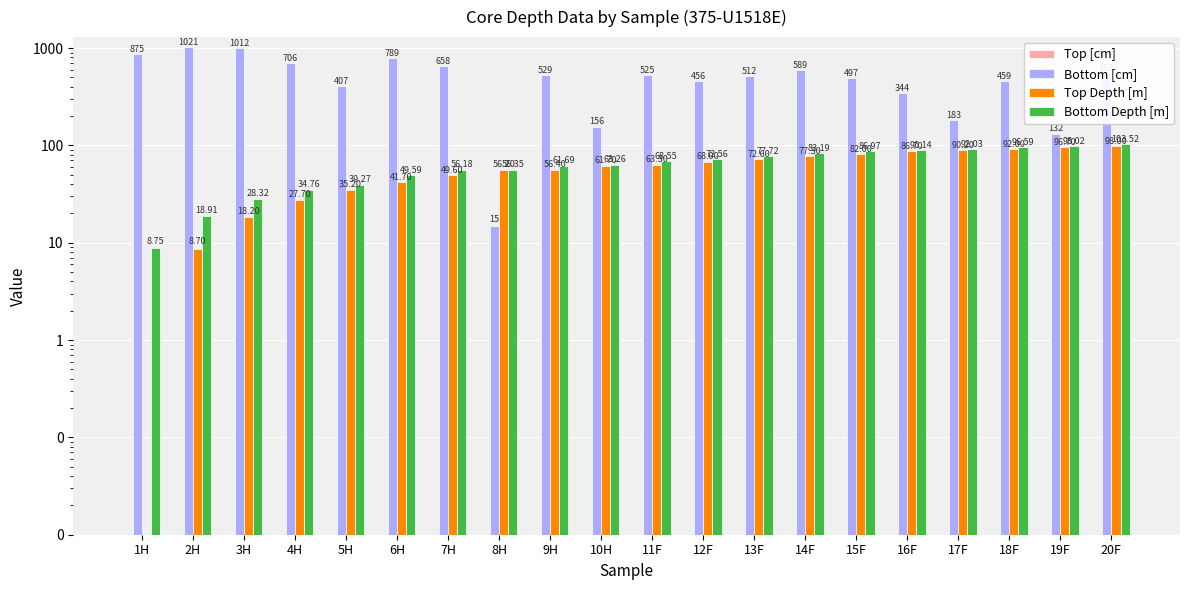

What are all the series names shown in the legend?

Top [cm], Bottom [cm], Top Depth [m], Bottom Depth [m]